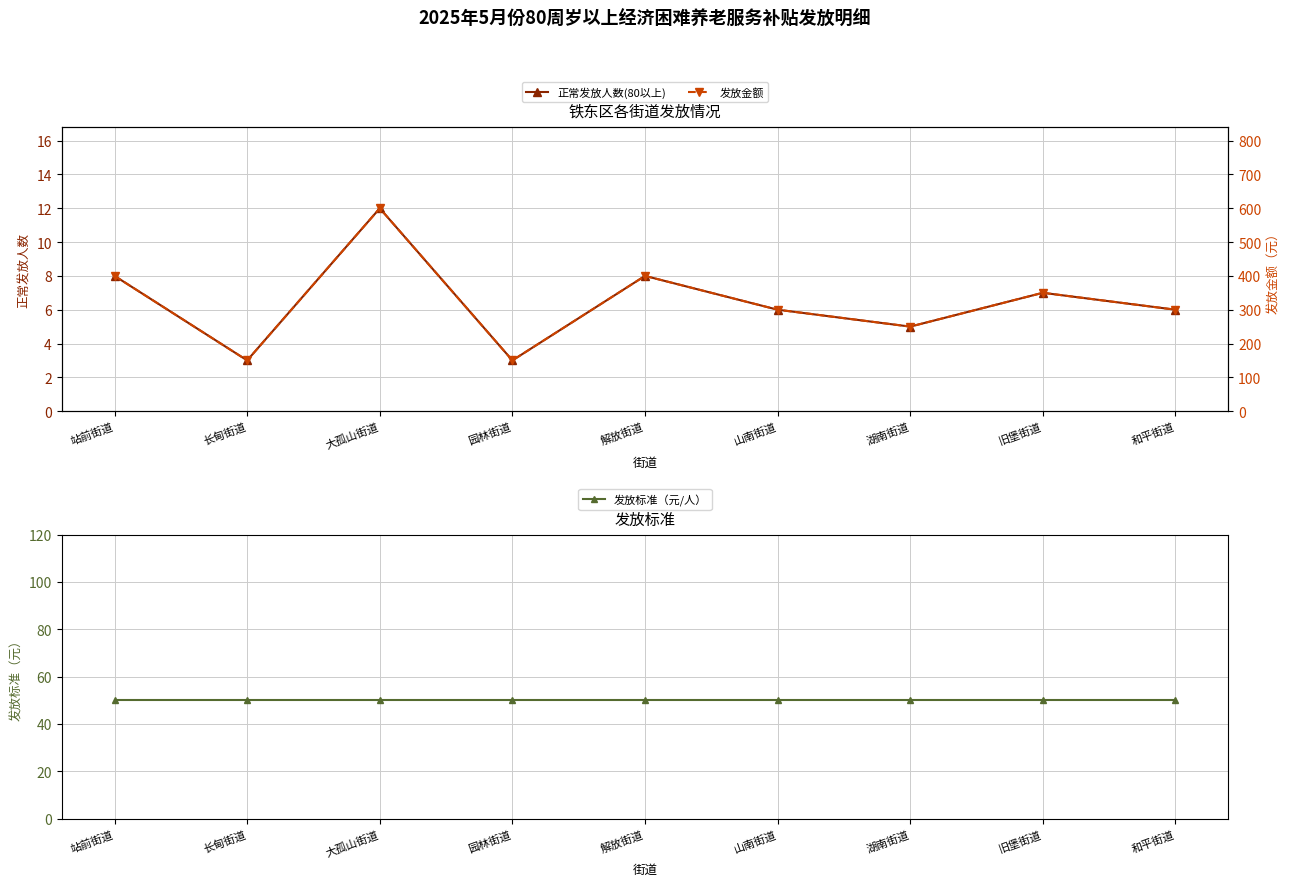

Which series changed the most between 园林街道 and 和平街道?

发放金额